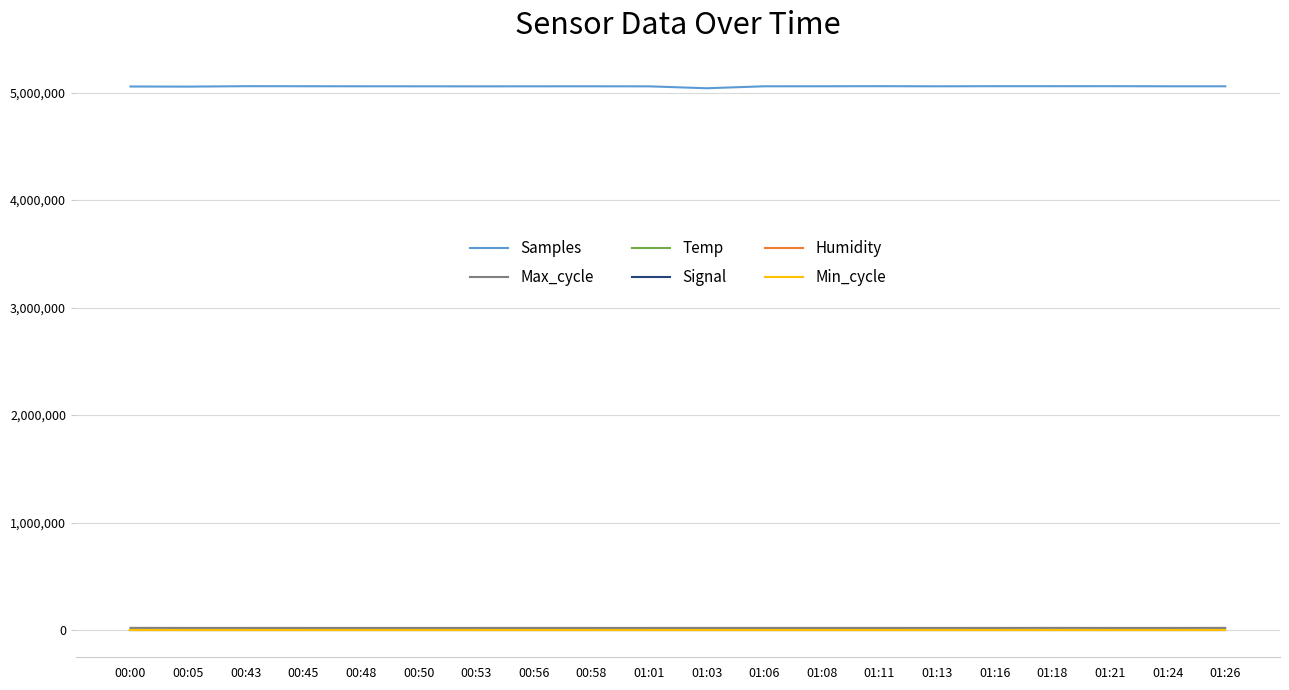

The value of Samples at 00:00 is 1300724.1. True or false?

False